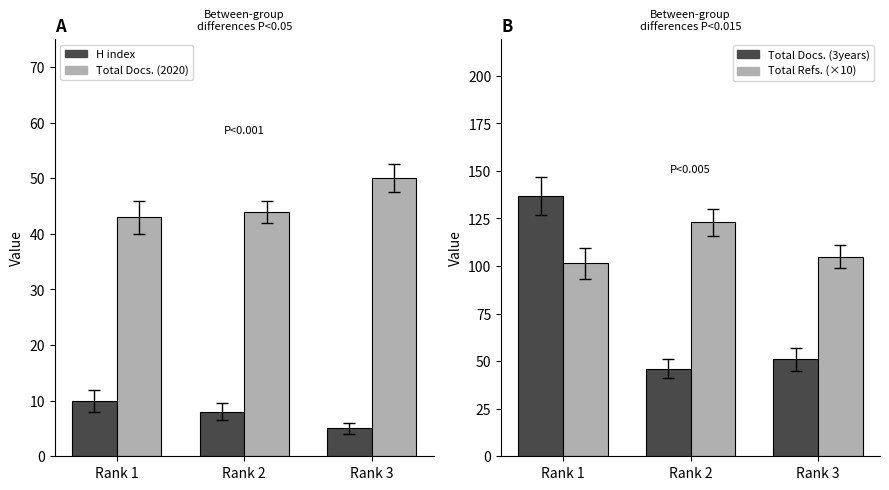

At which label is H index closest to 7?

Rank 2